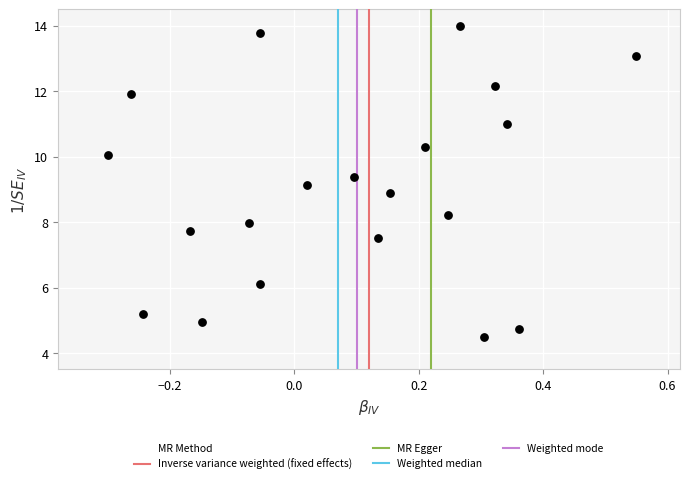

What is the range of X values (max minus min)?

0.9